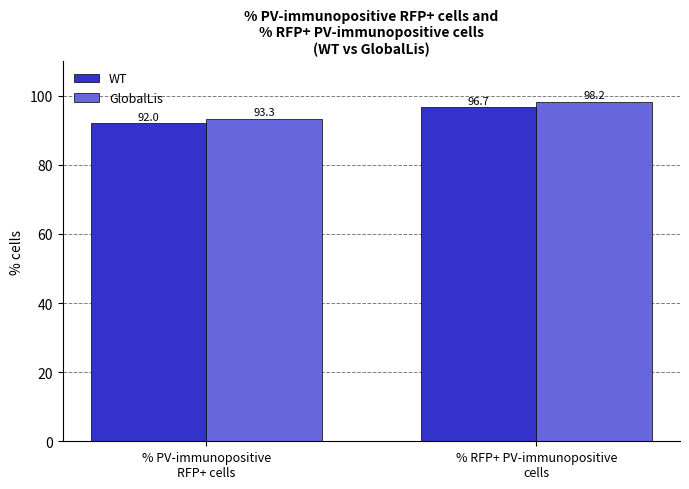

Does the chart contain stacked bars?

No